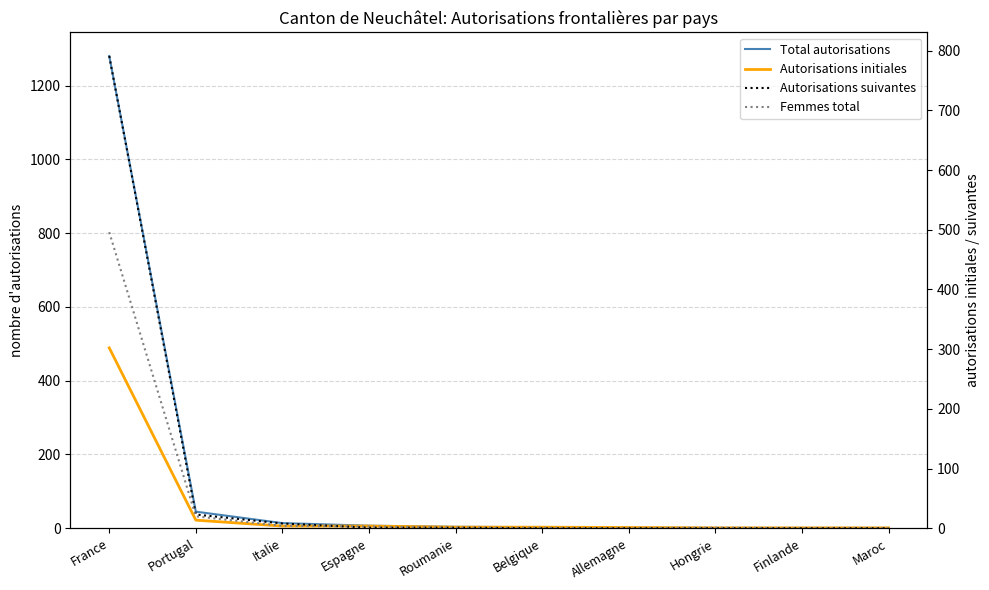

Reading left to right, extract all data points from this chart.

Total autorisations: 1280	45	14	7	4	3	2	1	1	1
Autorisations initiales: 489	22	6	6	3	3	2	1	1	1
Autorisations suivantes: 791	23	8	1	1	0	0	0	0	0
Femmes total: 496	20	4	3	1	1	0	1	0	0